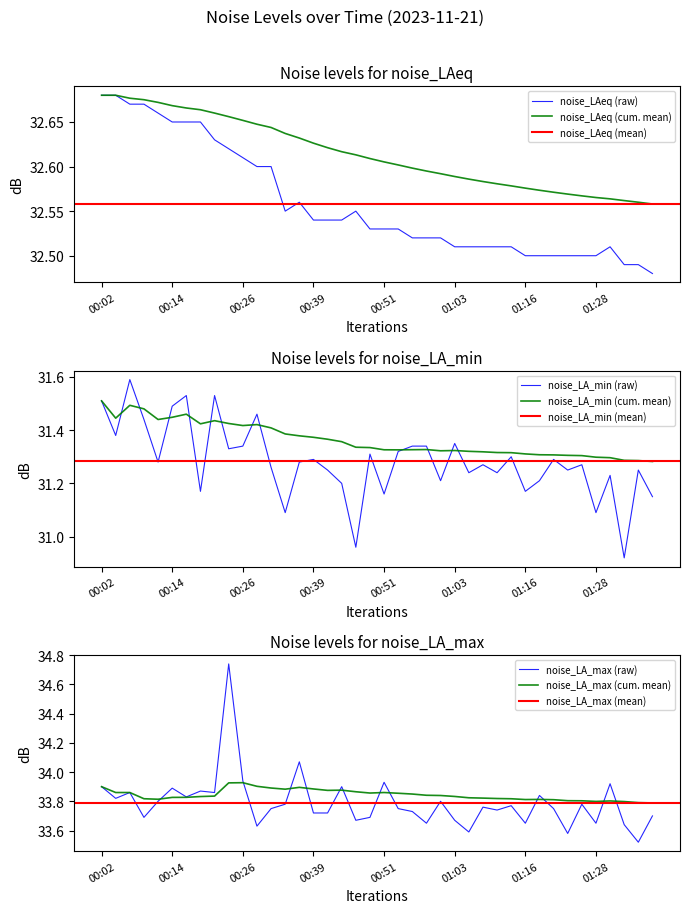

At how many categories does at least one series exceed 31?

40